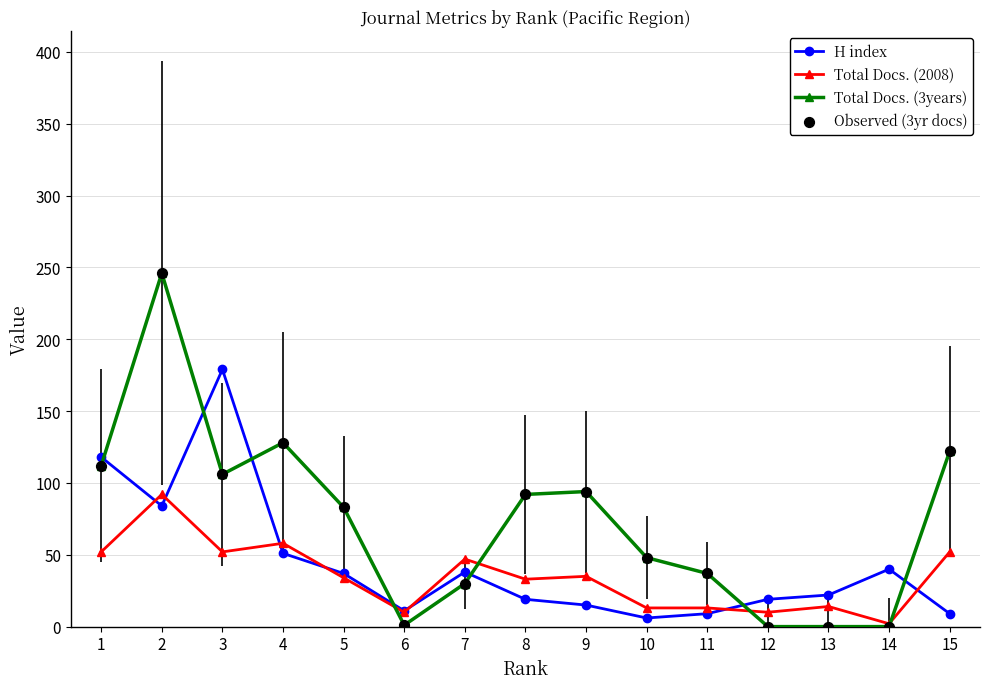

Which series has the largest total across all categories?

Total Docs. (3years)